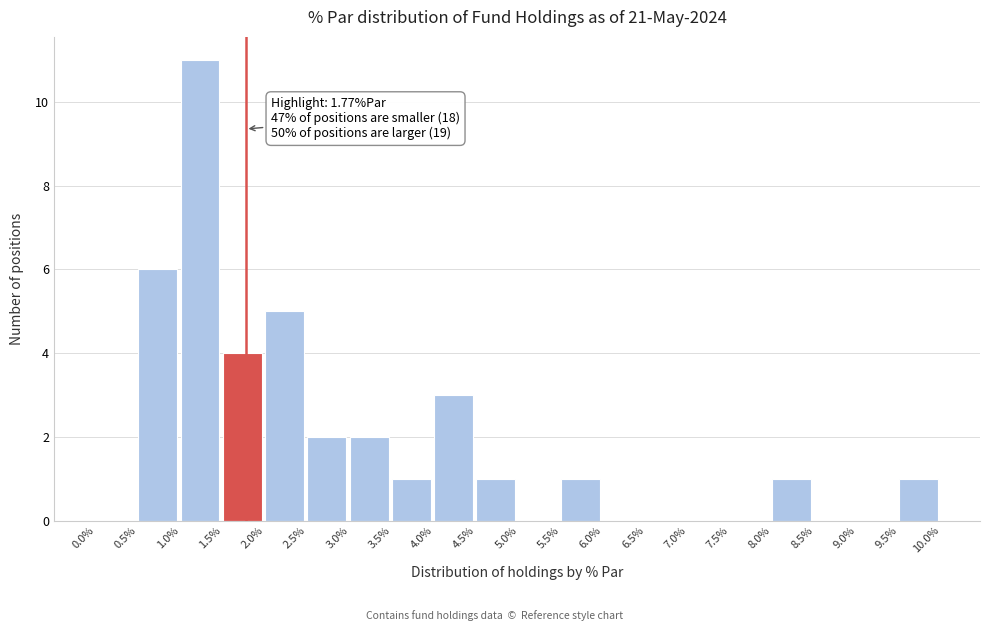

Over which range of the x-axis is the bar tallest?

1.0% to 1.5%